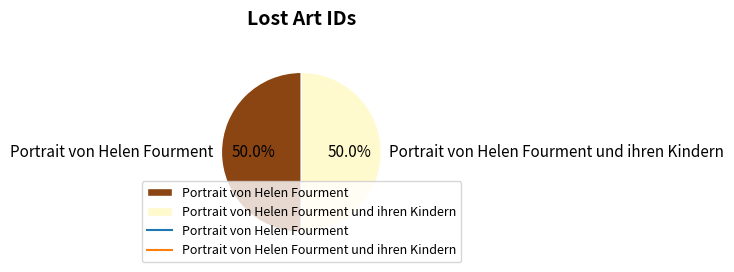

Approximately how many times larger is the value at Portrait von Helen Fourment compared to Portrait von Helen Fourment und ihren Kindern?

1.0